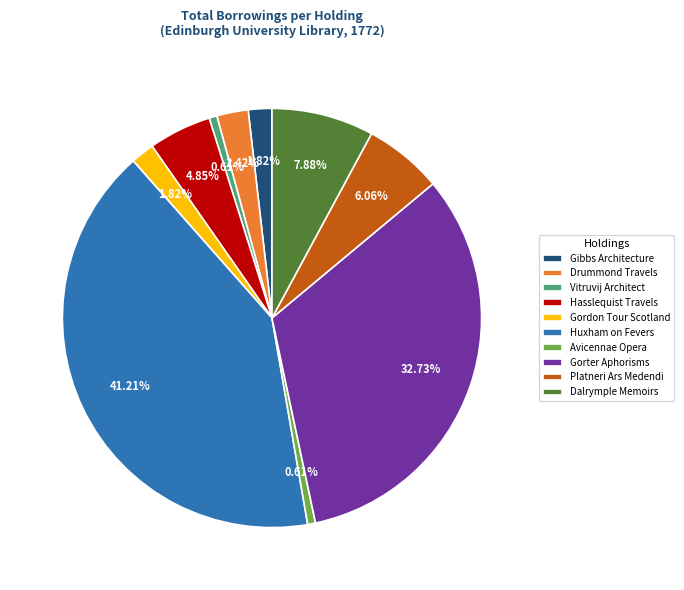

What is the largest slice in the pie chart?

Huxham on Fevers